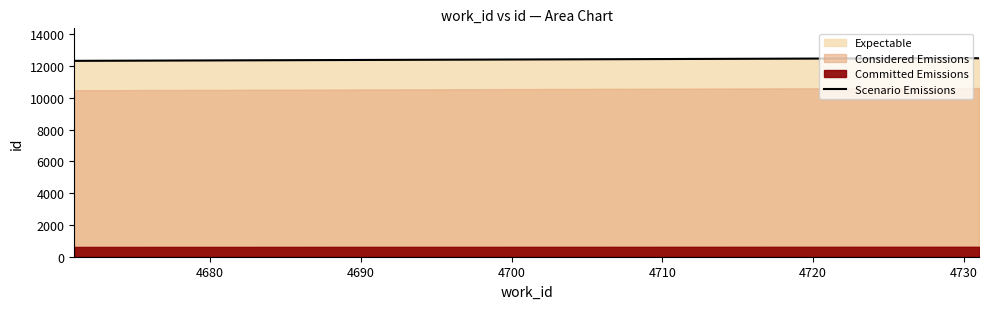

What is the lowest value of the Scenario Emissions series?

12323.0